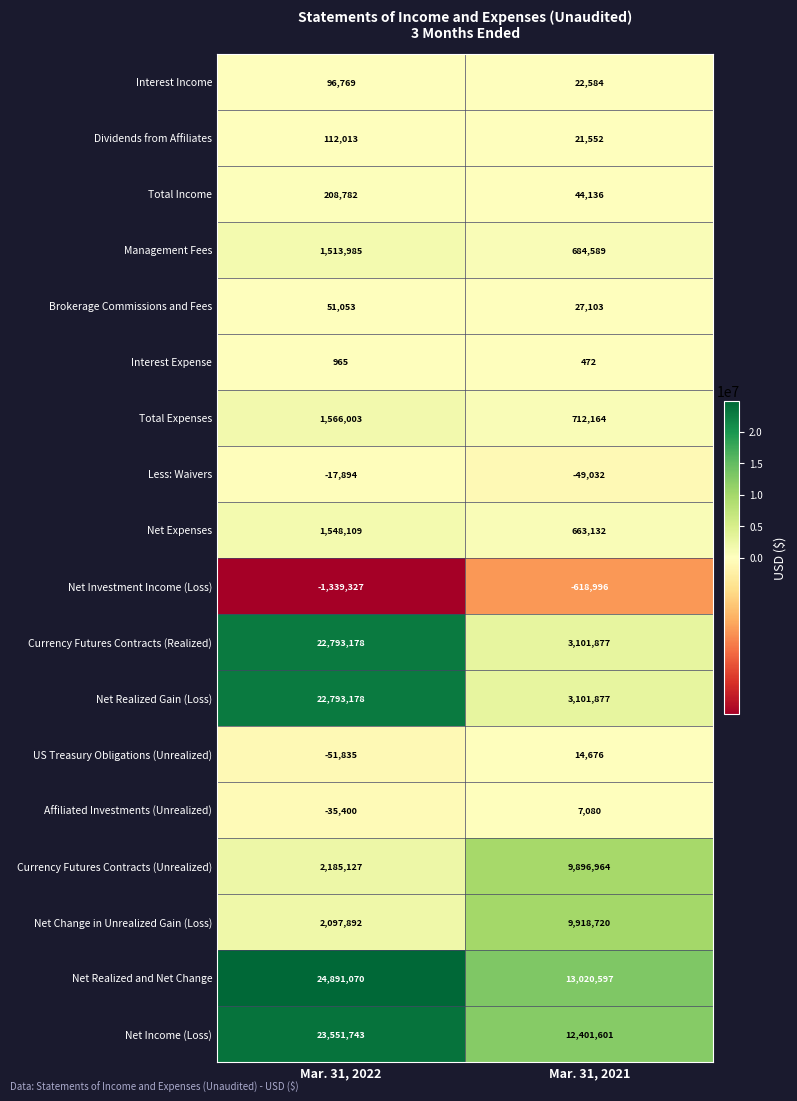

How many series are shown in this chart?

18